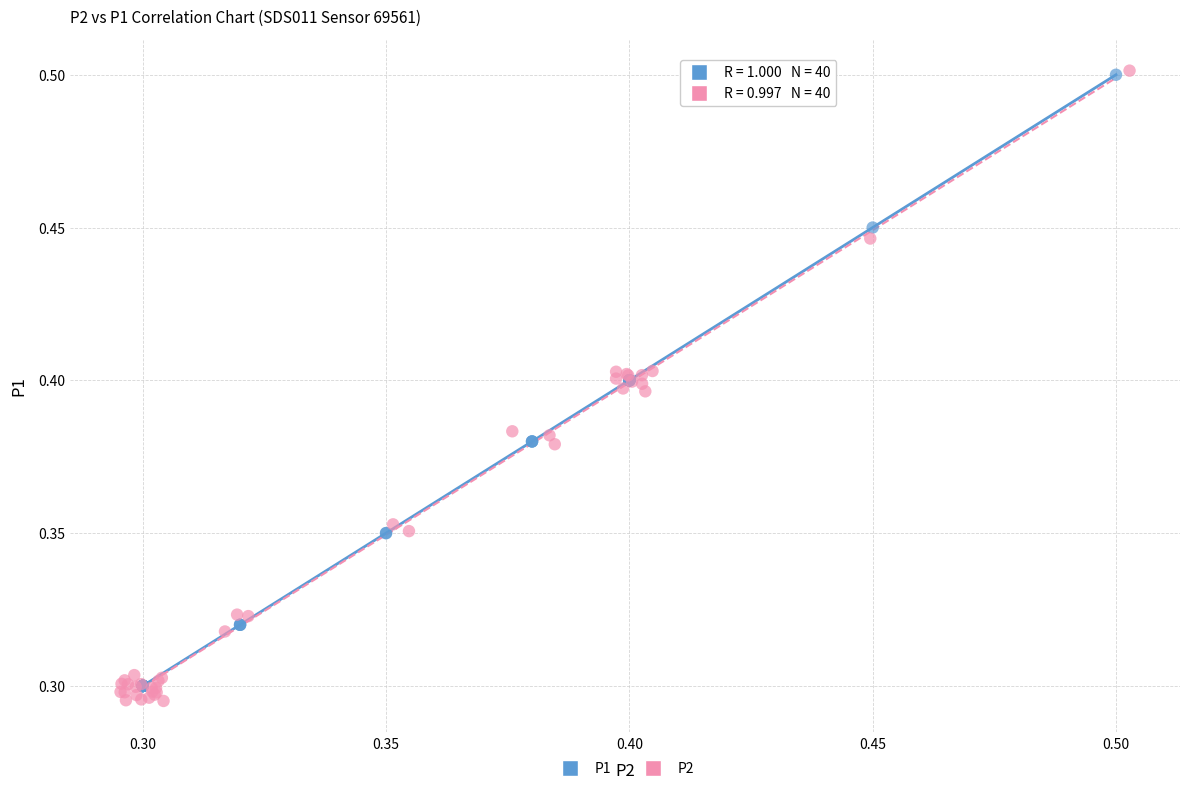

Which series has the widest spread of Y values?

P2